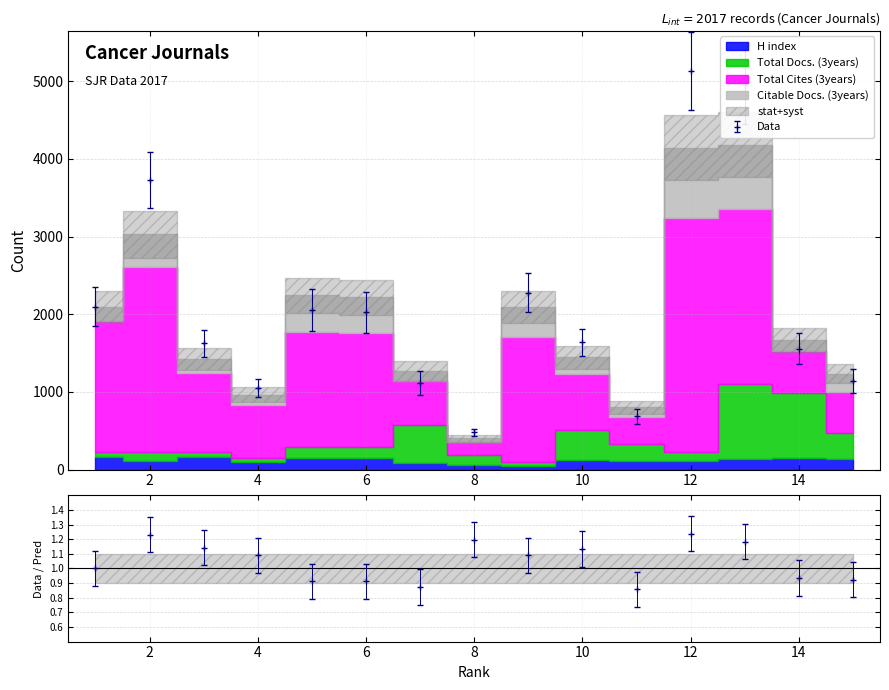

Where is the first local maximum for Total Cites (3years)?

2